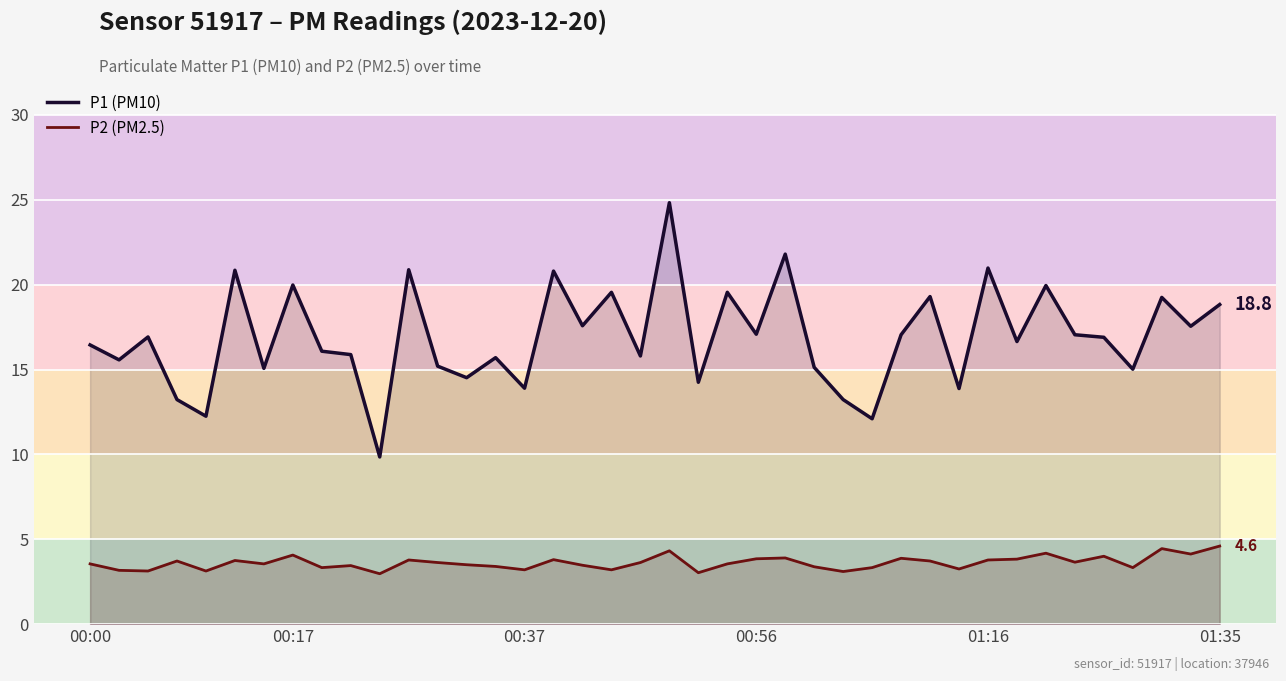

What is the approximate value of P2 (PM2.5) at 18?

3.2